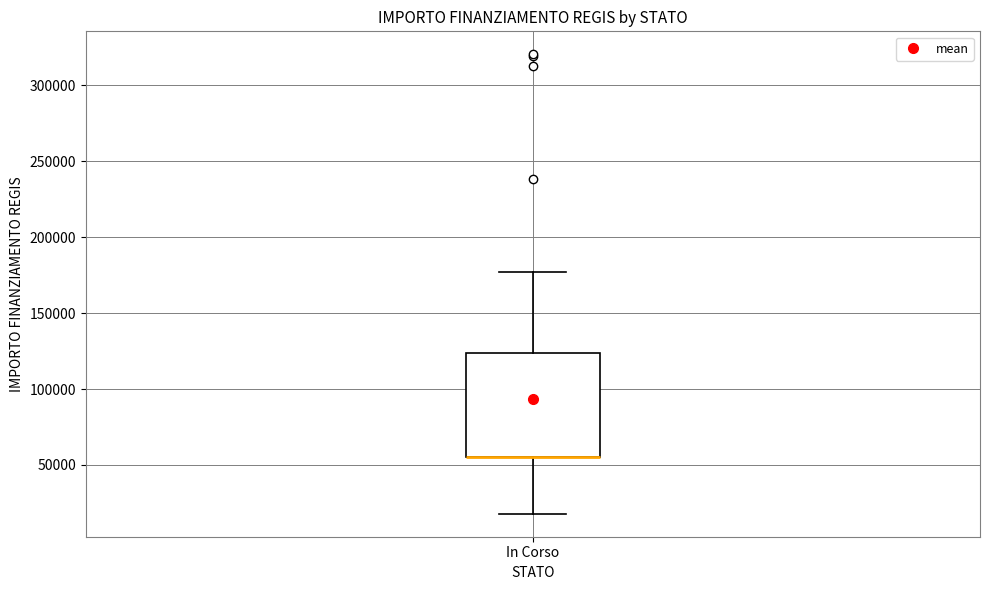

Where is the upper edge of the box for In Corso on the y-axis? The values are not printed on the chart, so give them approximately, as read against the axis.

125000